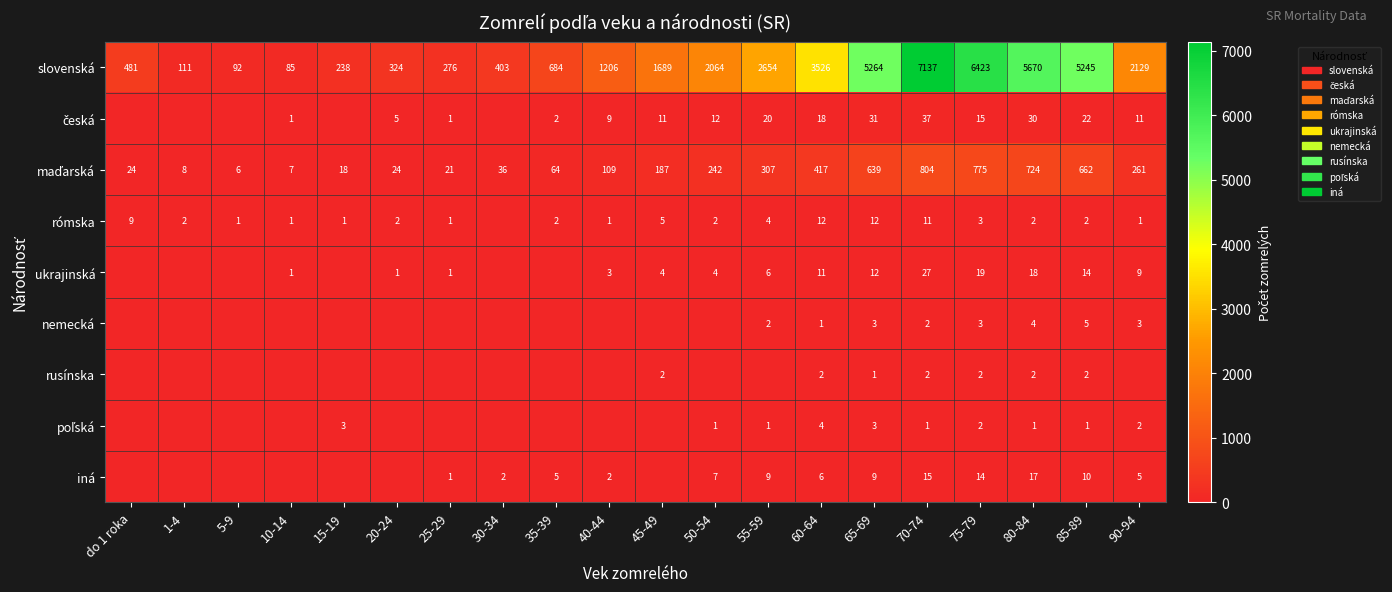

List the labels in order of slovenská value, largest first.

70-74, 75-79, 80-84, 65-69, 85-89, 60-64, 55-59, 90-94, 50-54, 45-49, 40-44, 35-39, do 1 roka, 30-34, 20-24, 25-29, 15-19, 1-4, 5-9, 10-14